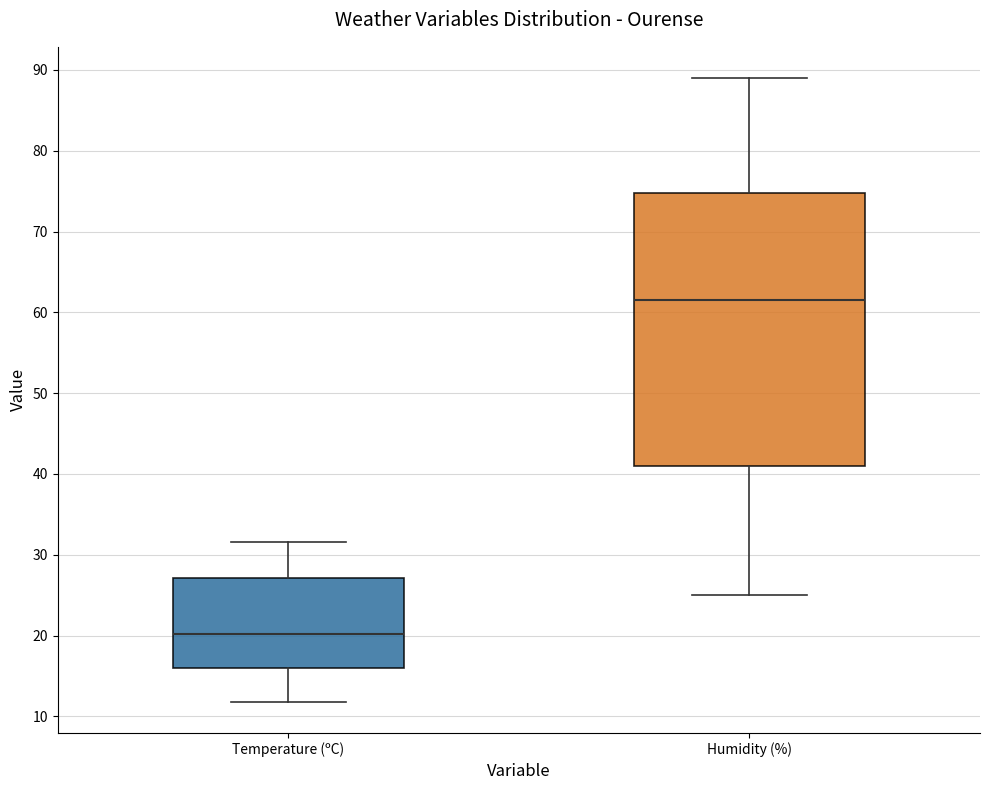

Where does the median line of the box for Humidity (%) sit on the y-axis? The values are not printed on the chart, so give them approximately, as read against the axis.

62